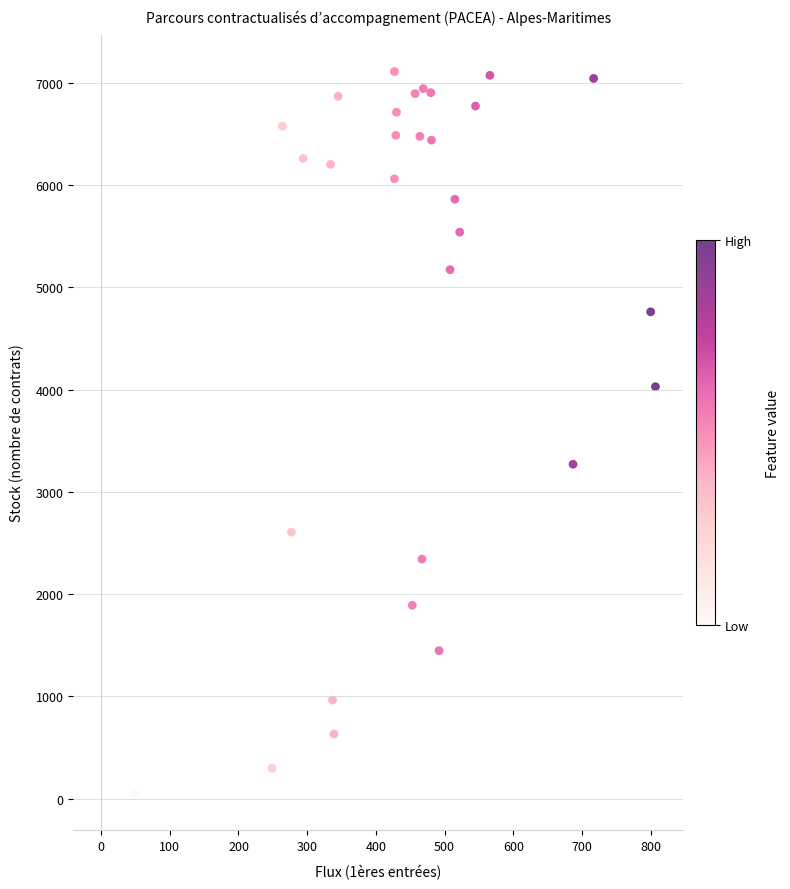

What Y value in the scatter plot is closest to 3580?

3271